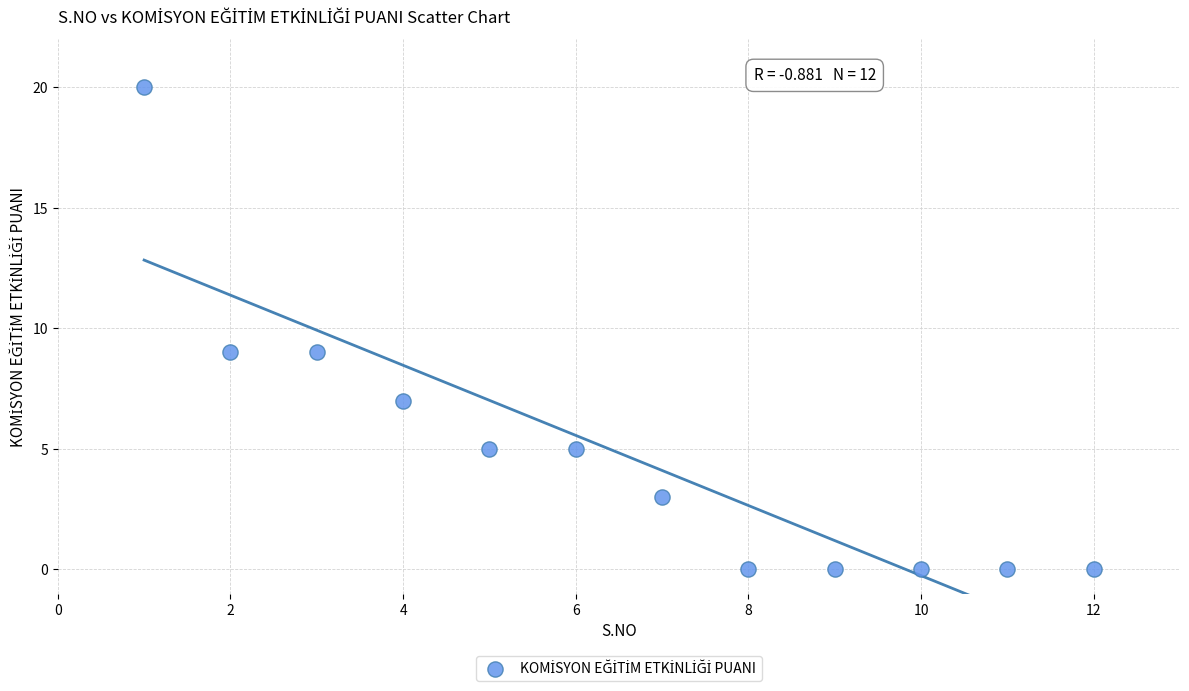

What is the average X value?

6